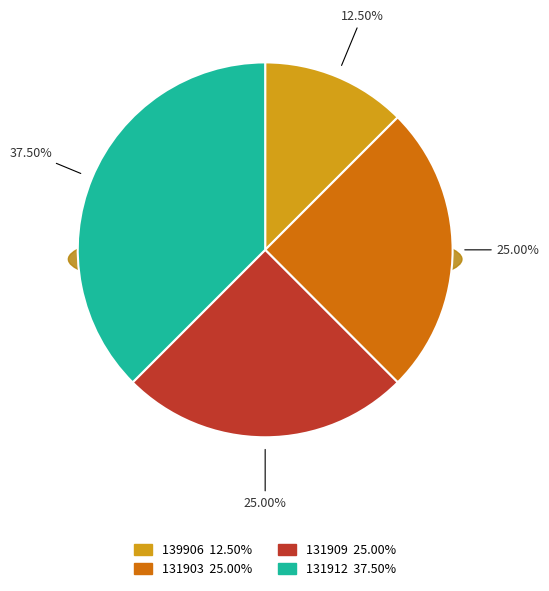

To the nearest percent, what is the difference between the largest and smallest slice percentages?

25%